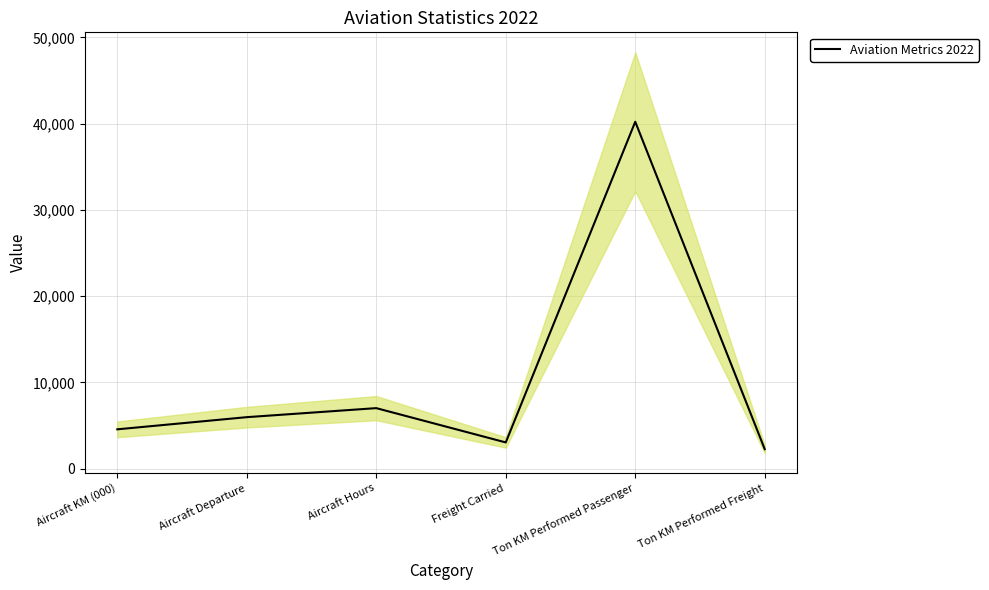

Does the chart have visible grid lines?

Yes